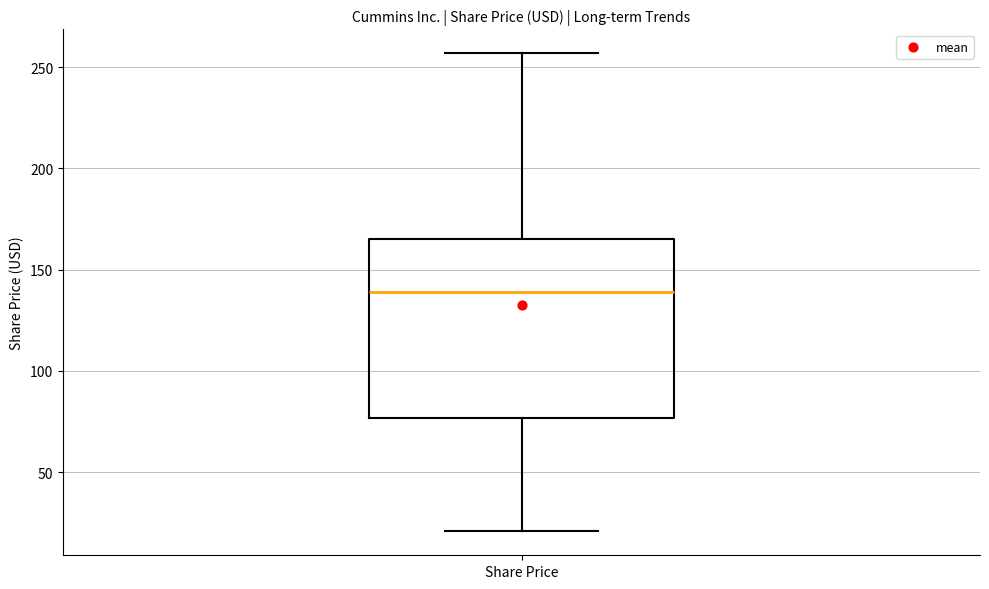

Transcribe this box plot: give where the median line is, the range the box spans, and where the two whiskers end, as read against the y-axis. The values are not printed on the chart, so give them approximately, as read against the axis.

median 140, box 75 to 165, whiskers 20 to 255